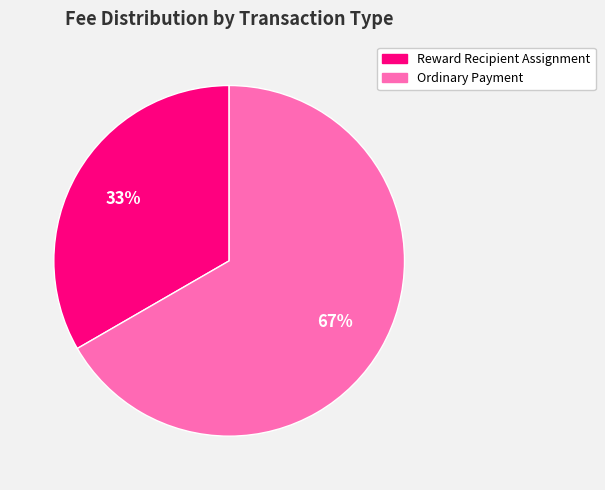

To the nearest percent, what portion does Ordinary Payment represent?

67%